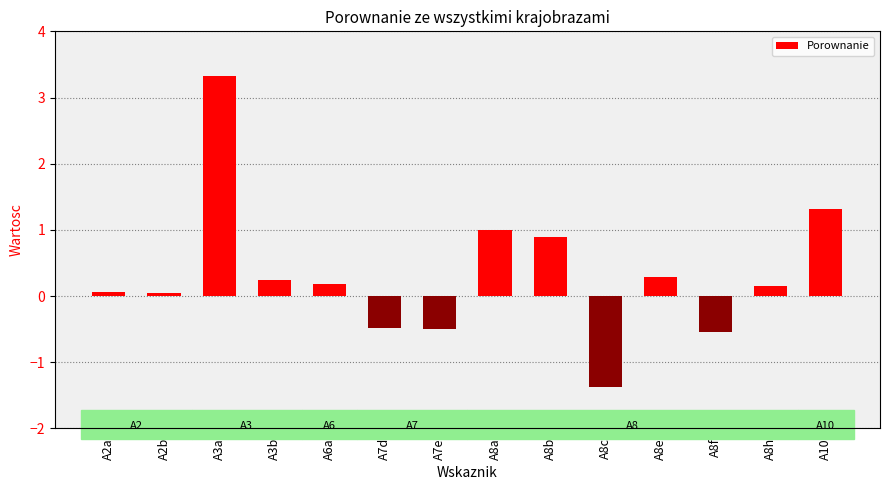

Between A8h and A7e, which is larger?

A8h